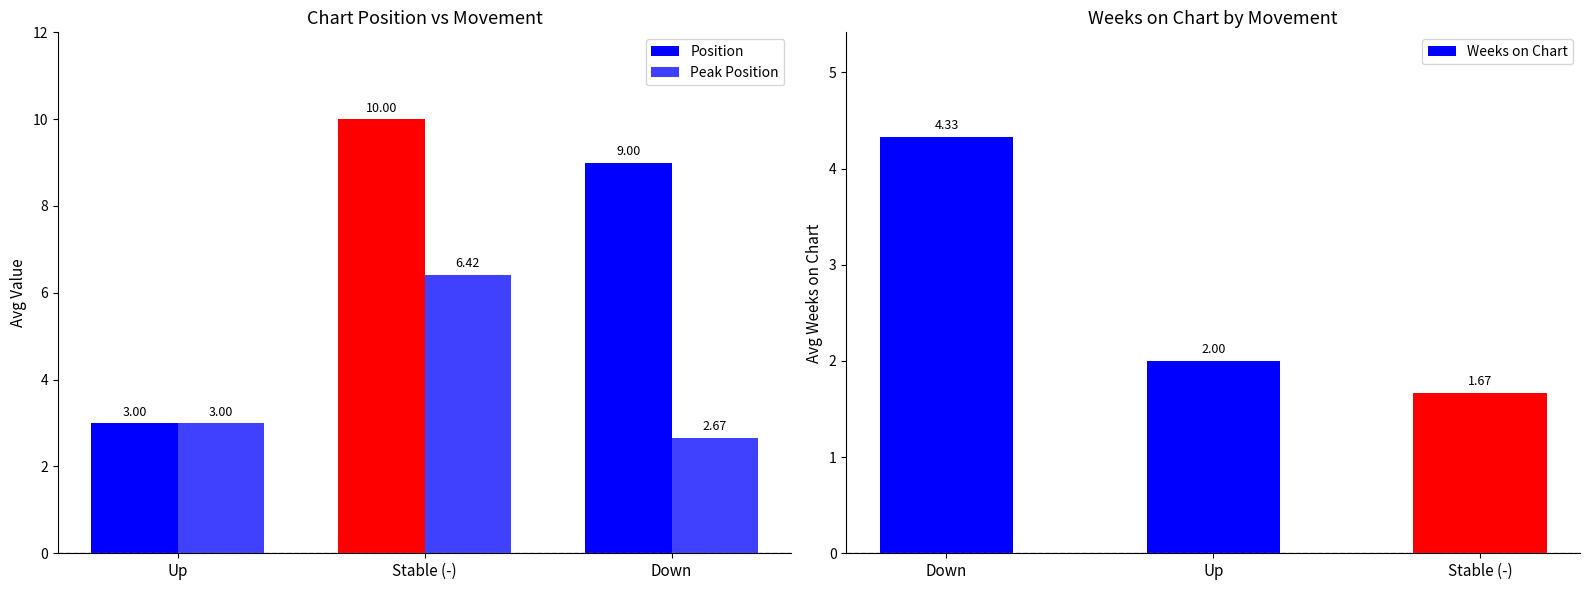

At which label is Weeks on Chart closest to 3?

Up